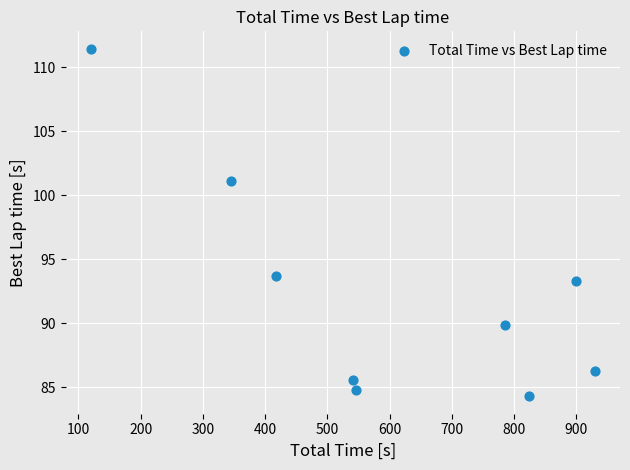

What is the average Y value?

92.2